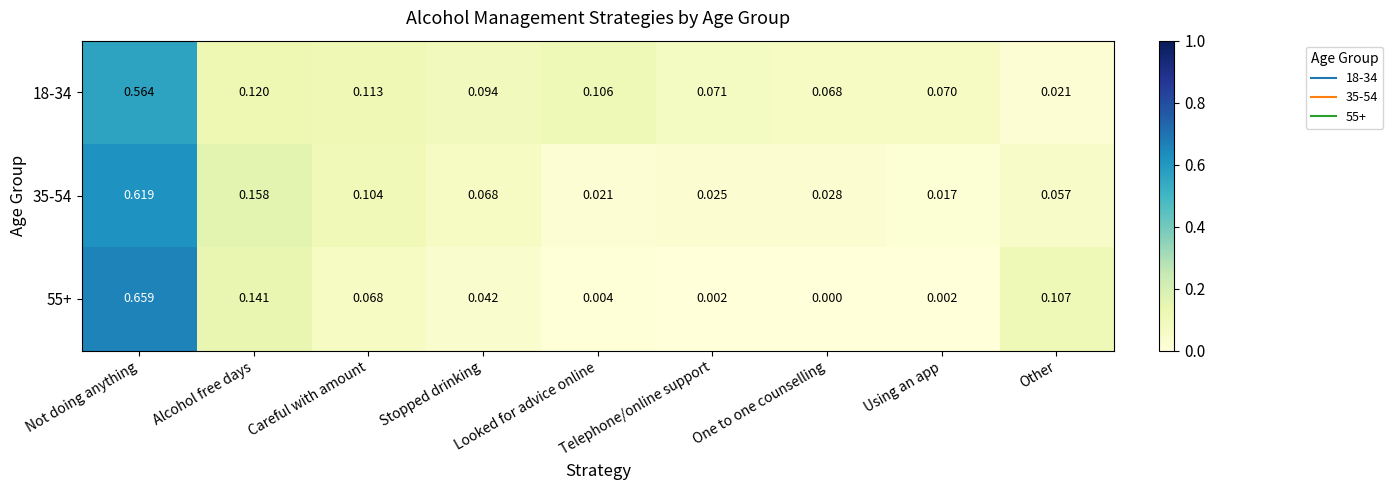

Where is 18-34 nearest to the value 0?

Other